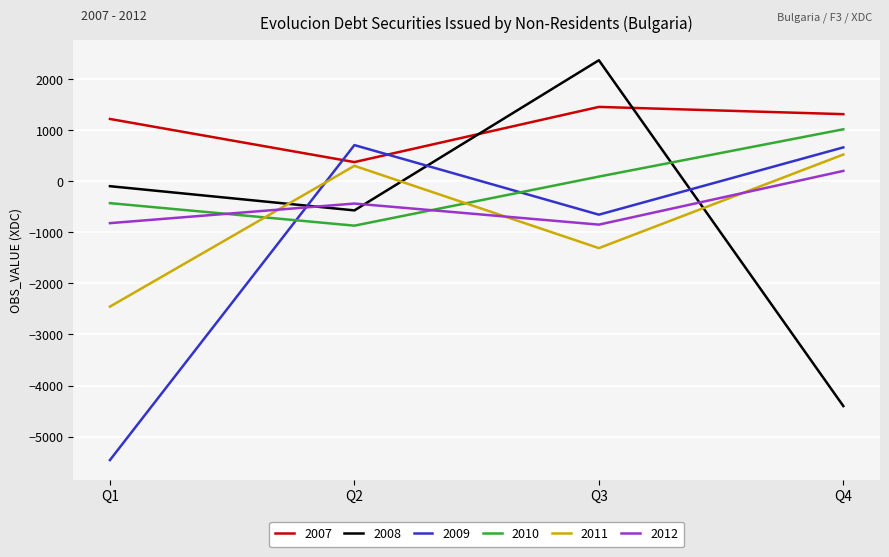

How many intersections are there between 2009 and 2010?

2